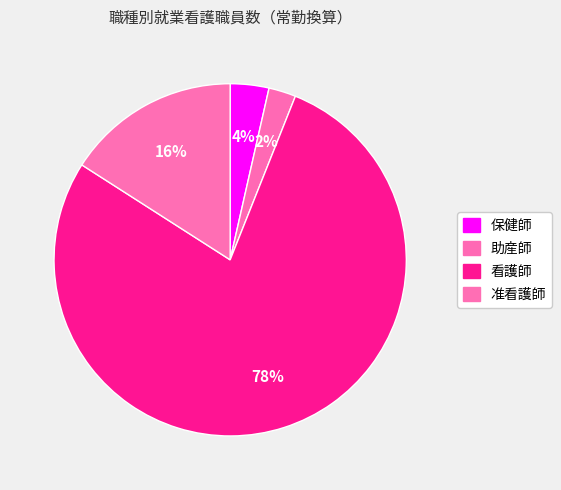

Count the number of slices in the pie.

4